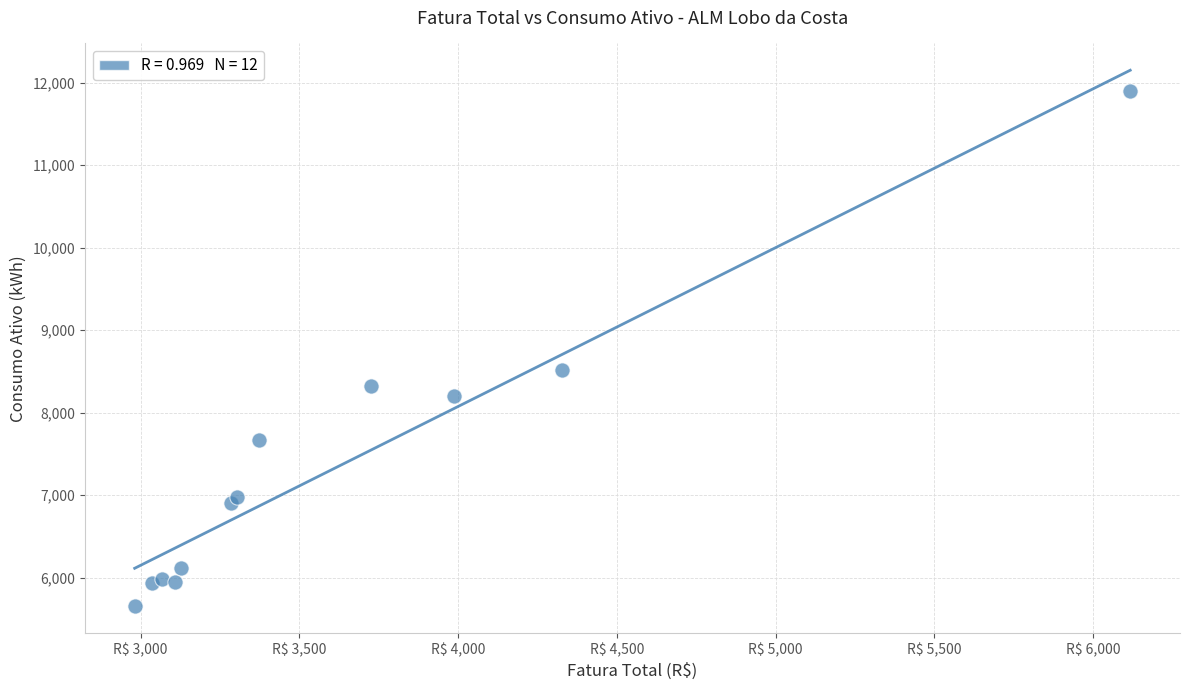

What Y value in the scatter plot is closest to 8774?

8519